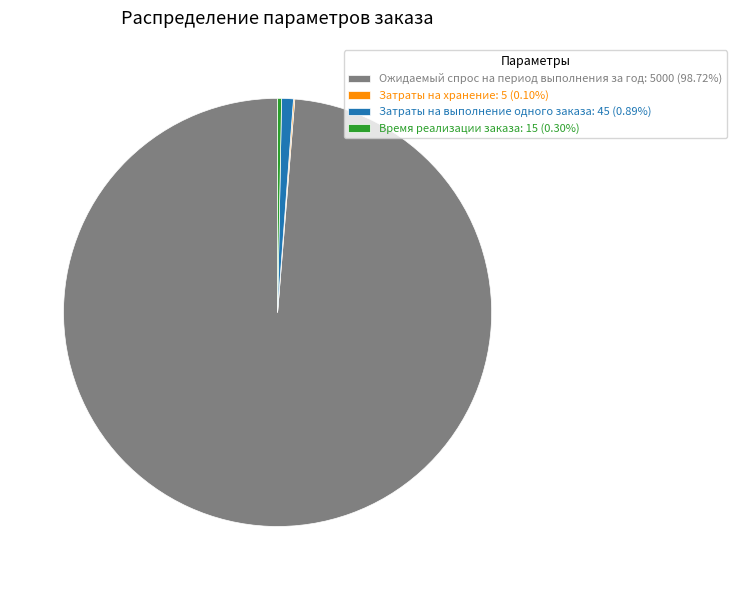

What is the ratio of the value at Время реализации заказа: 15 (0.30%) to the value at Затраты на выполнение одного заказа: 45 (0.89%)?

0.3